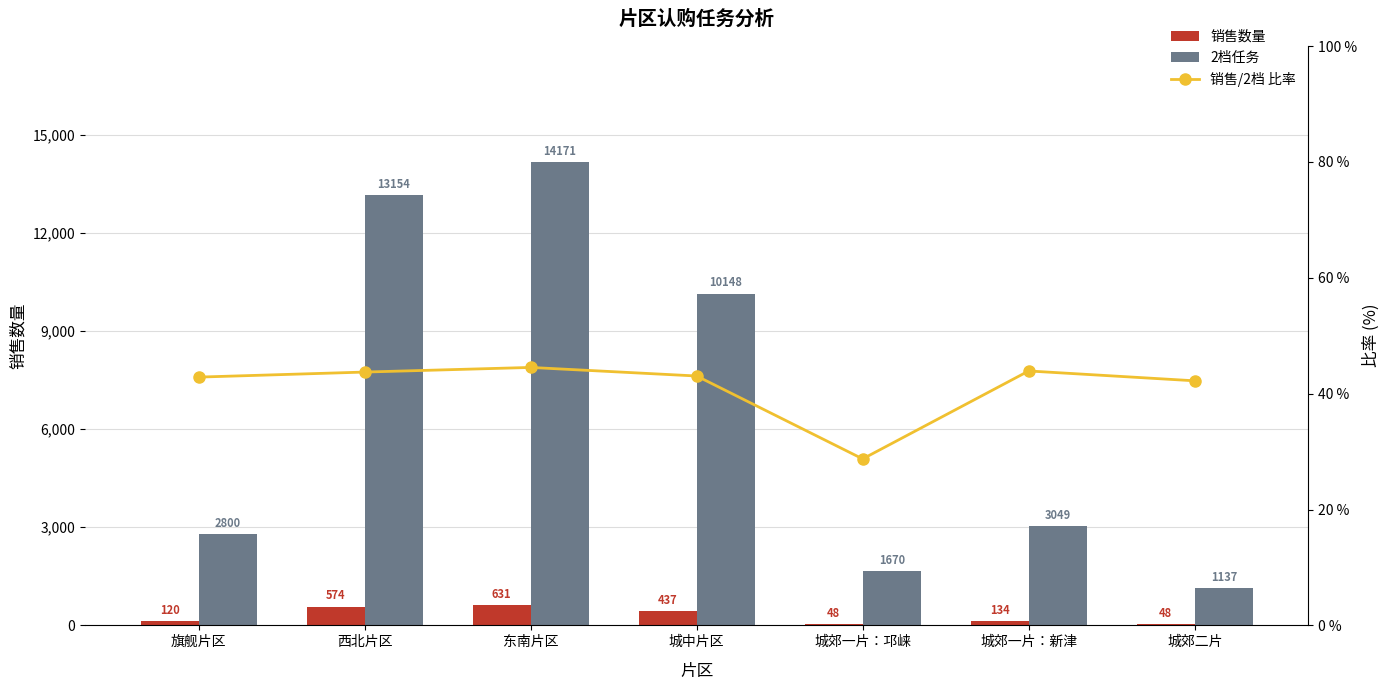

Is the value of 销售数量 at 西北片区 greater than the value of 2档任务 at 西北片区?

No